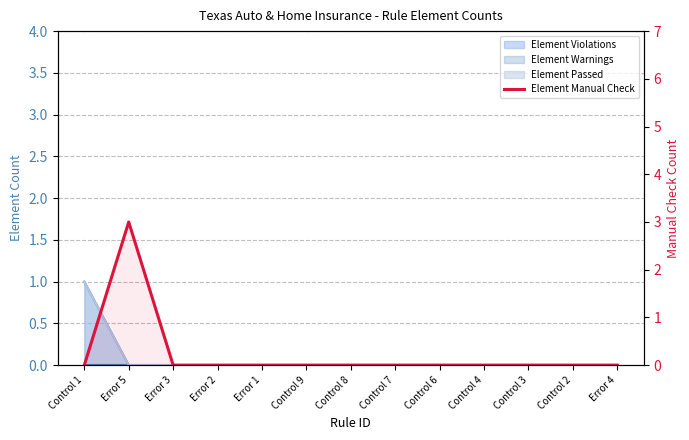

List the labels in order of value, largest first.

Error 5, Control 1, Error 3, Error 2, Error 1, Control 9, Control 8, Control 7, Control 6, Control 4, Control 3, Control 2, Error 4